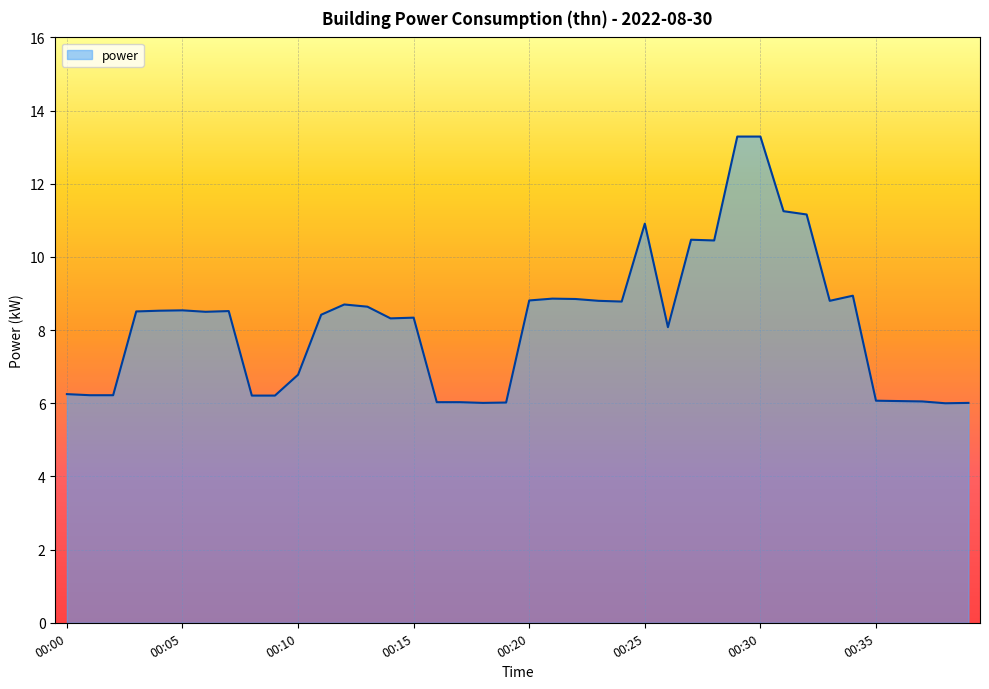

What is the maximum value shown in the chart?

13.3